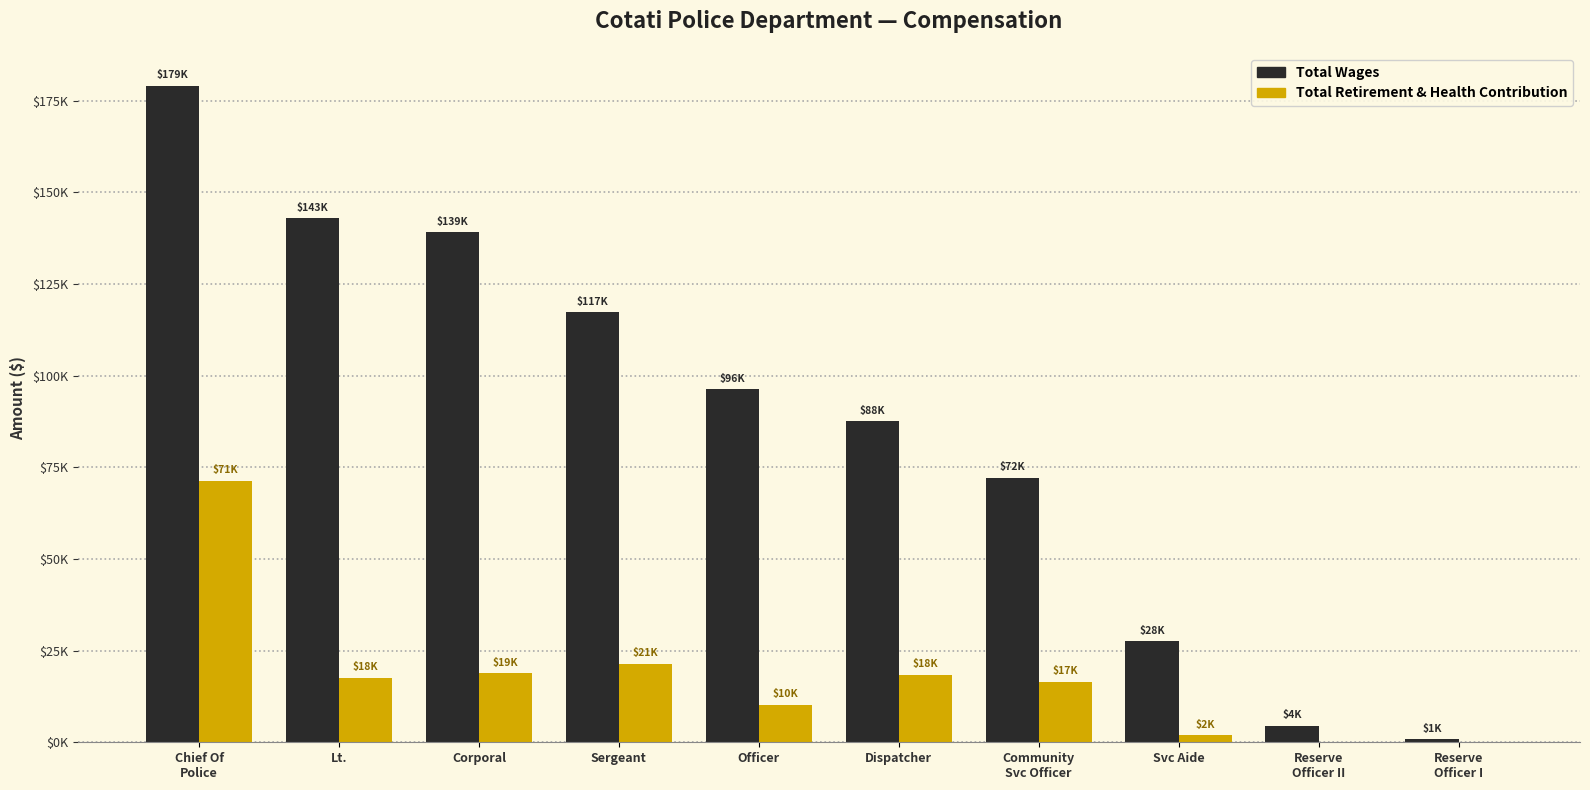

At which label does Total Wages first exceed 96248?

Chief Of
Police